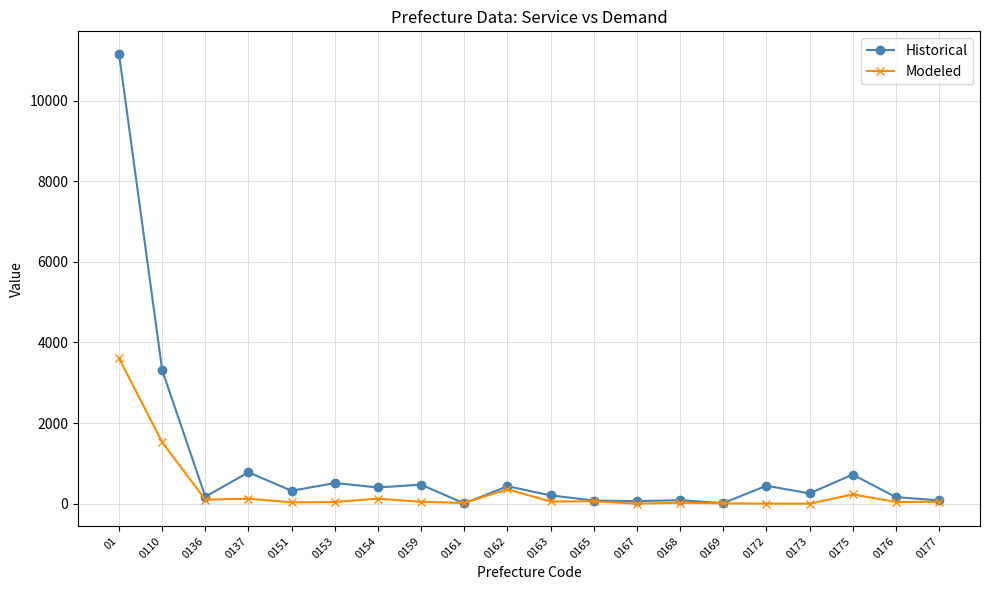

Rank the series by their maximum value, from lowest to highest.

Modeled, Historical